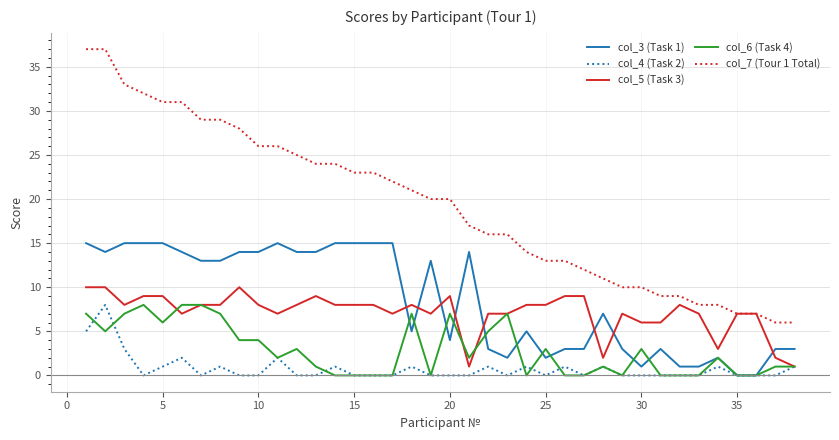

What is the maximum value shown in the chart?

37